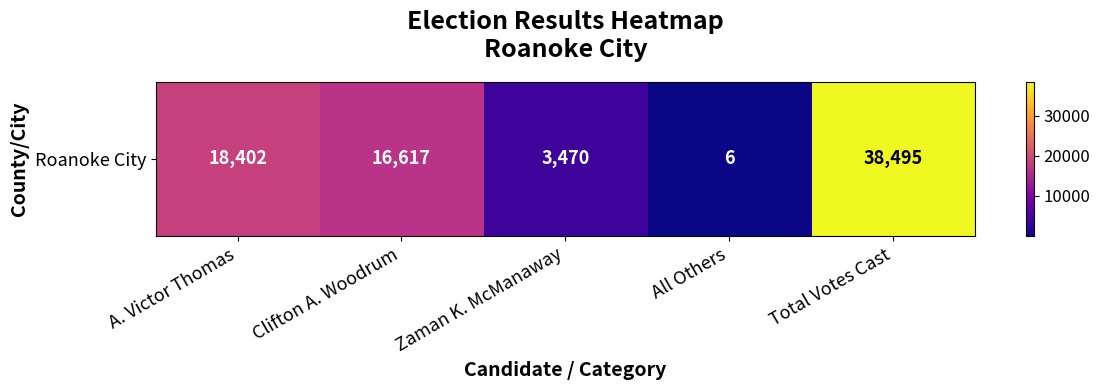

At which category does the chart reach its peak across all series?

Total Votes Cast